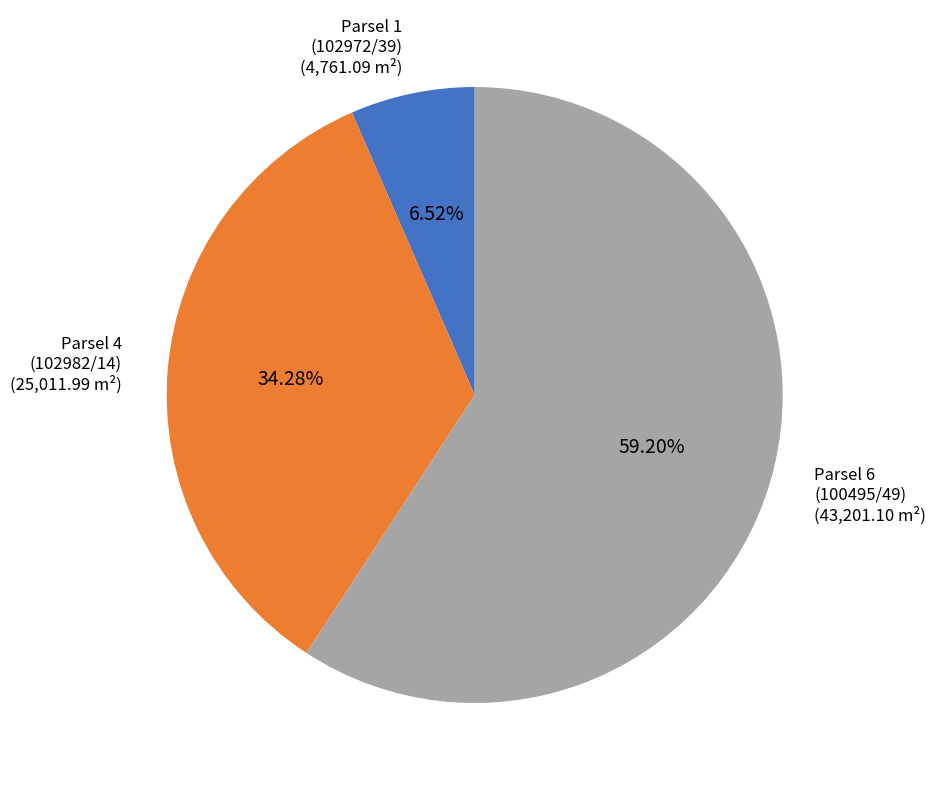

Rank the categories by value from lowest to highest.

Parsel 1 (102972/39), Parsel 4 (102982/14), Parsel 6 (100495/49)